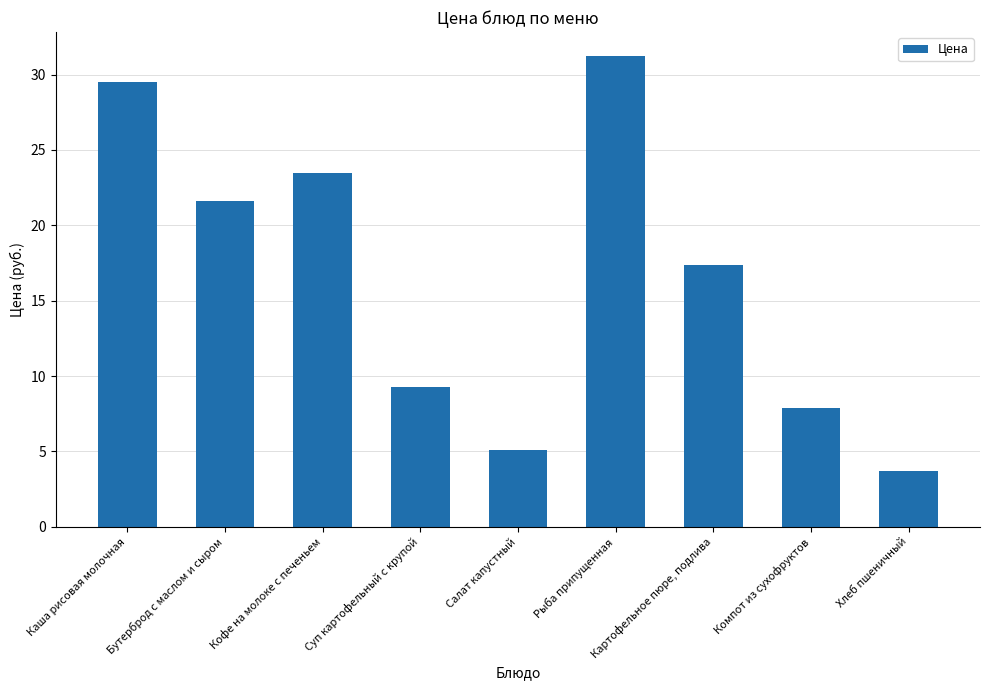

Is it true that the value at Рыба припущенная is 31.3?

True